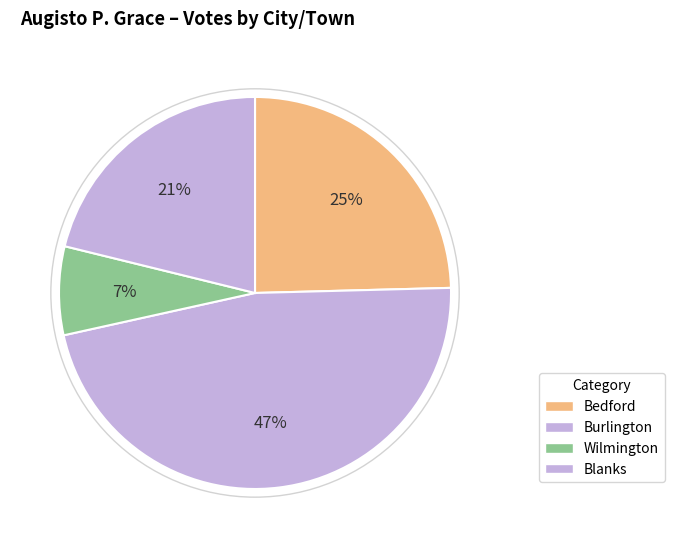

How many slices are in this pie chart?

4